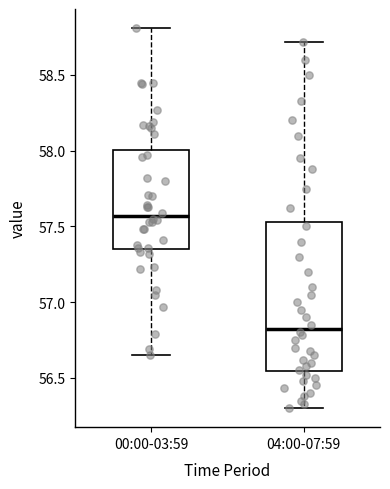

Reading left to right, read every box against the y-axis: the position of its median line, the range the box covers, and the ends of its whiskers. The values are not printed on the chart, so give them approximately, as read against the axis.

00:00-03:59: median 57.55, box 57.35 to 58.00, whiskers 56.65 to 58.80
04:00-07:59: median 56.85, box 56.55 to 57.55, whiskers 56.30 to 58.70